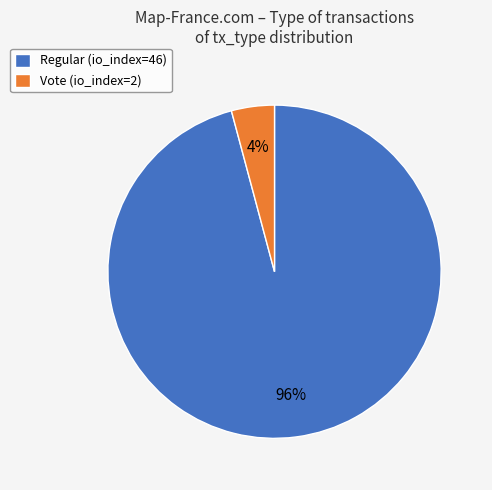

True or false: Regular (io_index=46) accounts for 84% of the total.

False